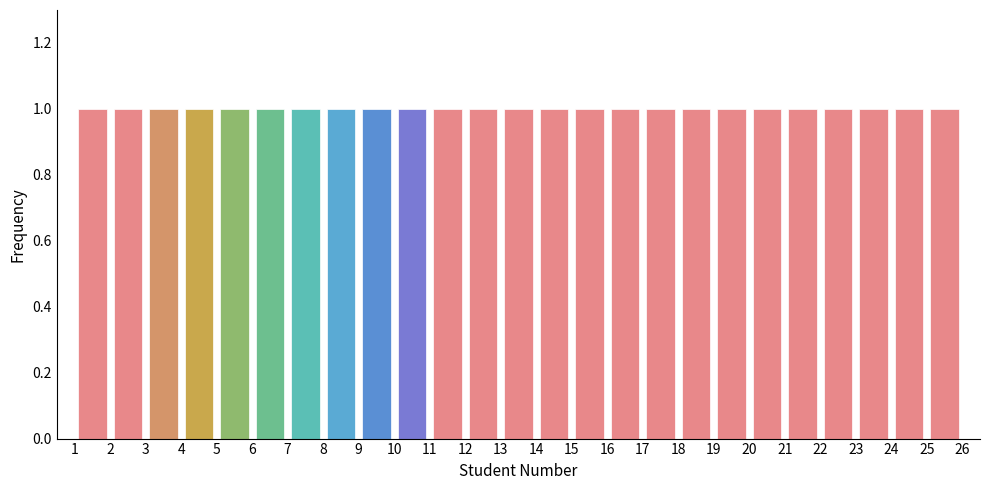

Reading left to right, transcribe this chart: for each bar, give the range it covers on the x-axis and its height. The values are not printed on the chart, so give them approximately, as read against the axis.

1 to 2: 1
2 to 3: 1
3 to 4: 1
4 to 5: 1
5 to 6: 1
6 to 7: 1
7 to 8: 1
8 to 9: 1
9 to 10: 1
10 to 11: 1
11 to 12: 1
12 to 13: 1
13 to 14: 1
14 to 15: 1
15 to 16: 1
16 to 17: 1
17 to 18: 1
18 to 19: 1
19 to 20: 1
20 to 21: 1
21 to 22: 1
22 to 23: 1
23 to 24: 1
24 to 25: 1
25 to 26: 1